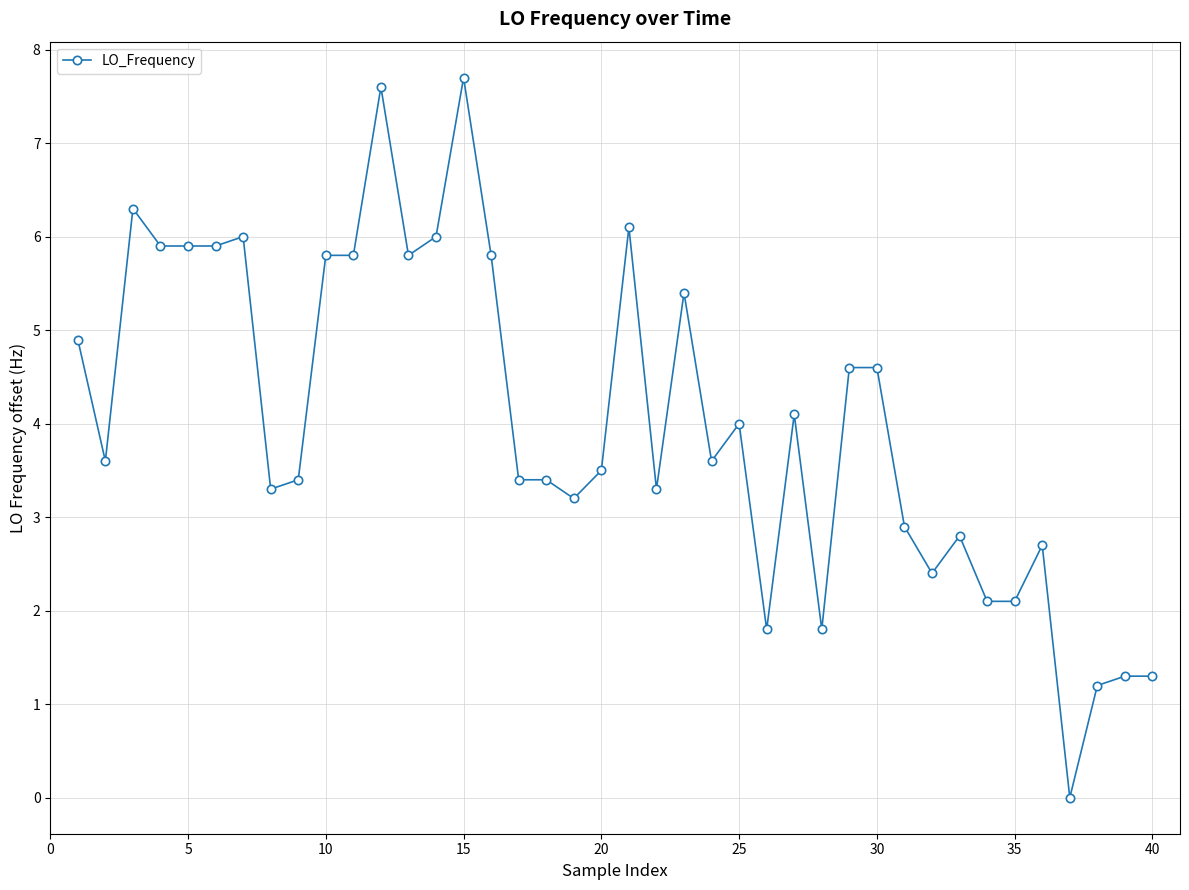

True or false: there are more than 1 points higher than both neighbors.

True